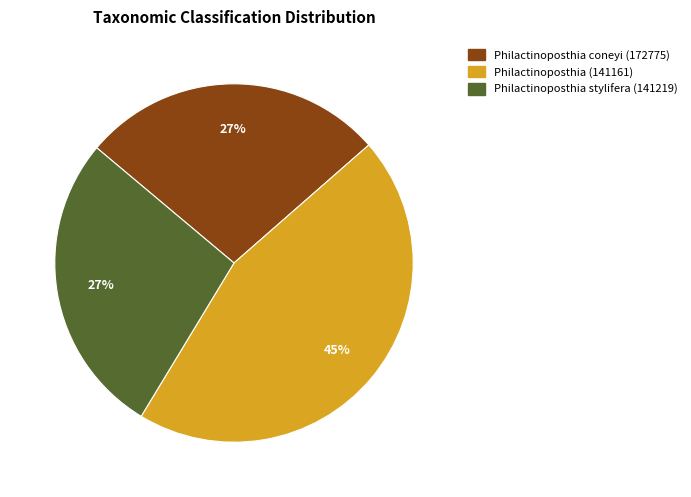

Combined, do Philactinoposthia (141161) and Philactinoposthia coneyi (172775) account for over 50%?

Yes